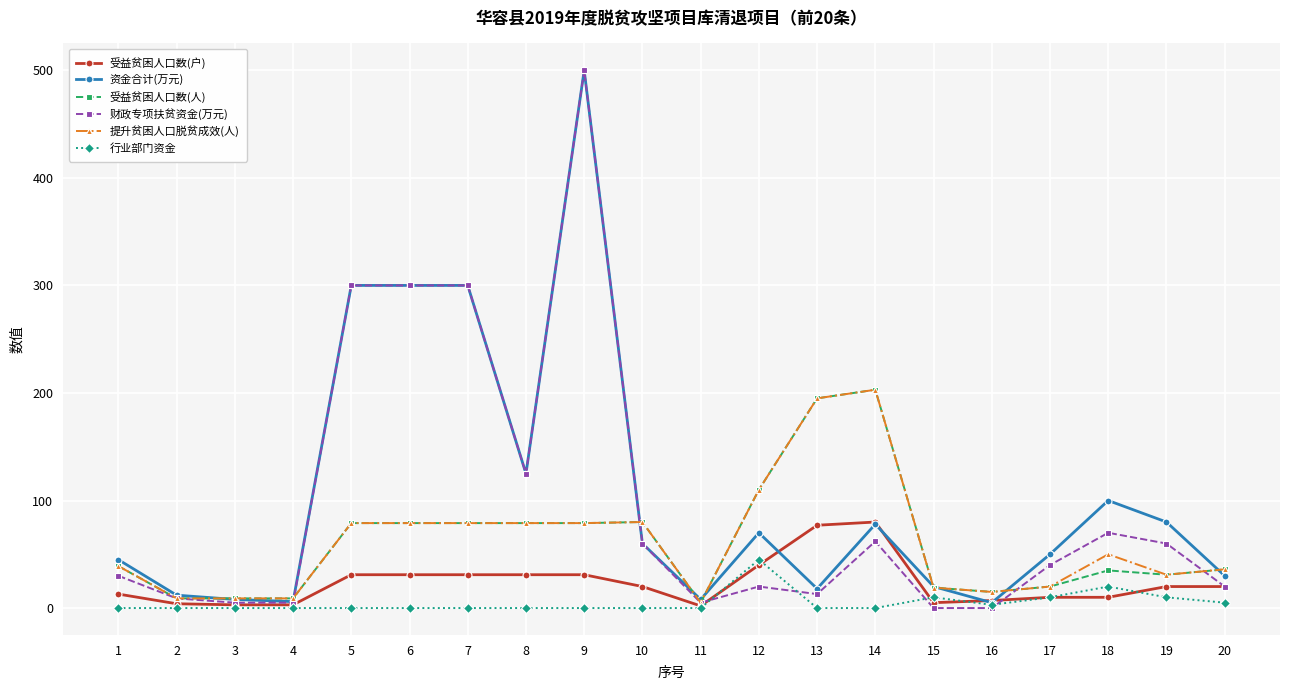

What is the sum of the 受益贫困人口数(人) values at 8 and 1?

118